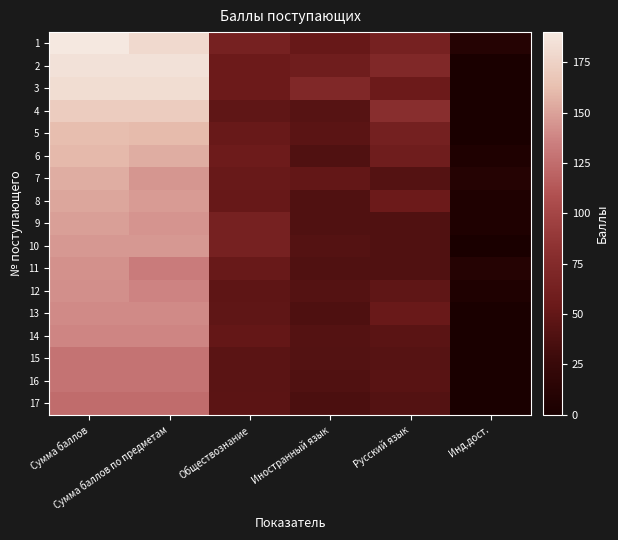

Which series has the widest spread of values?

2